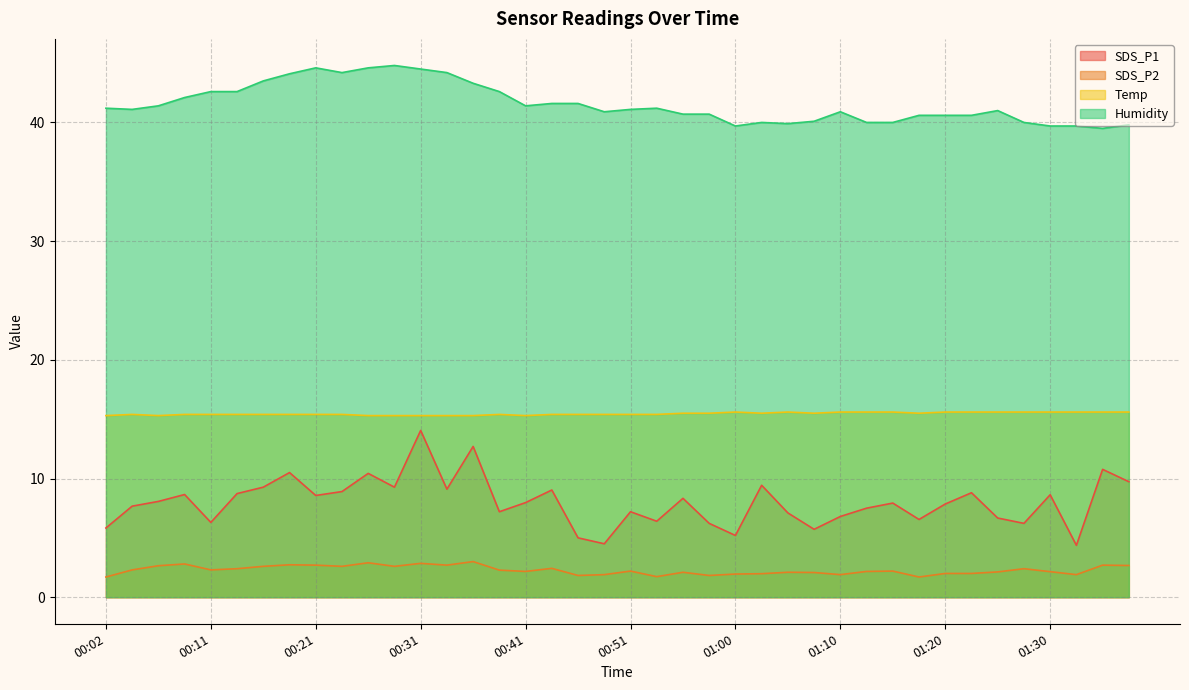

What position from the right is 01:05?

14